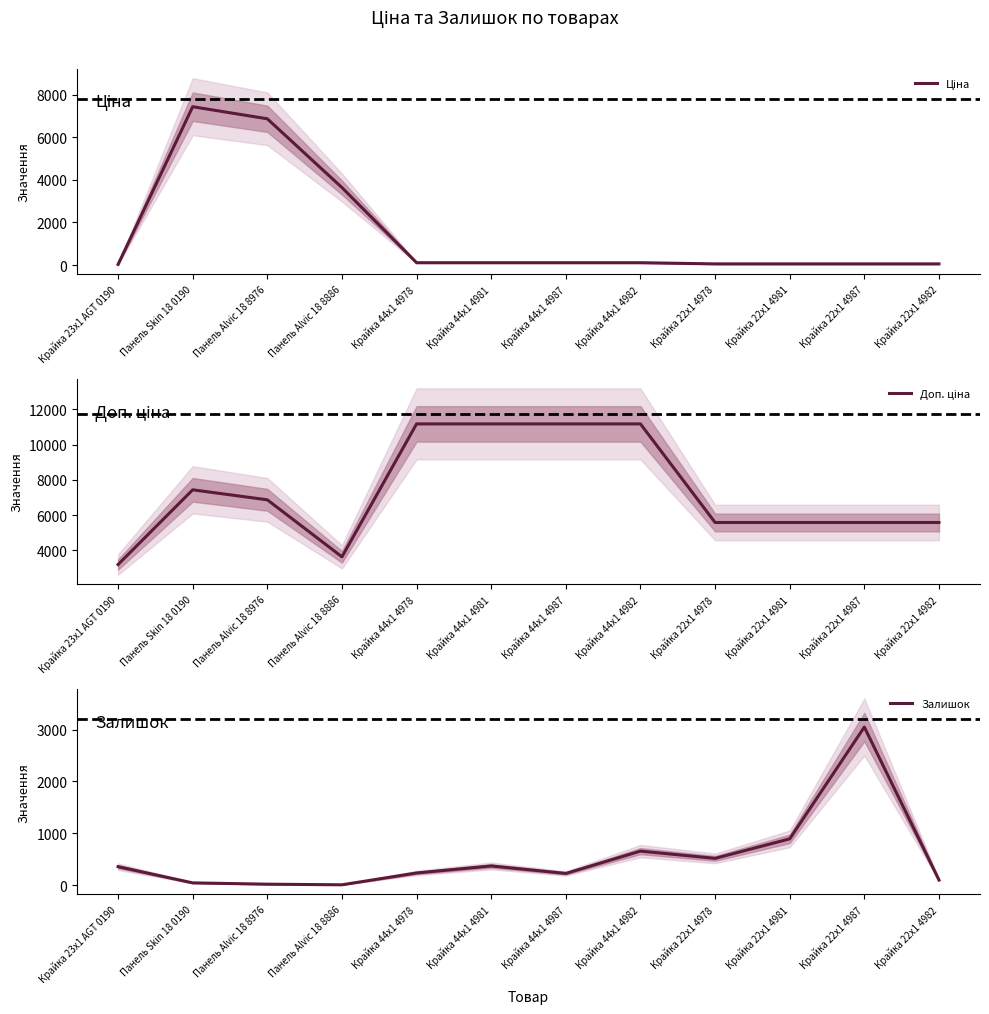

True or false: Доп. ціна has a value of 5585.0 at Крайка 22x1 4987.

True